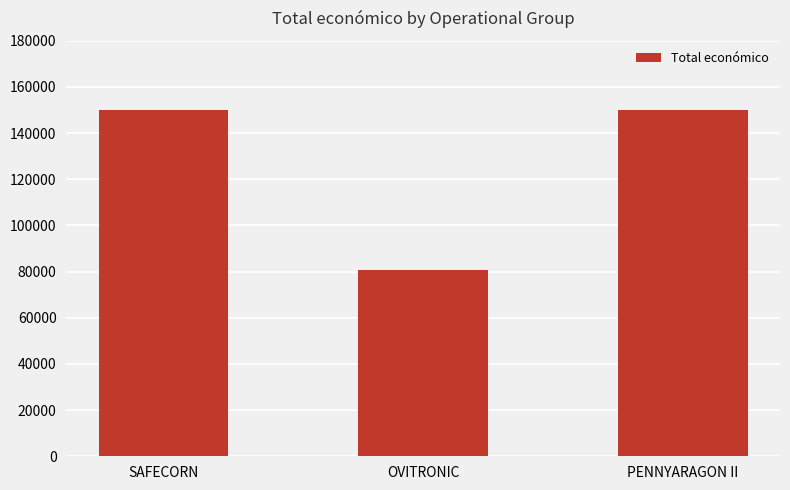

What is the average value?

126833